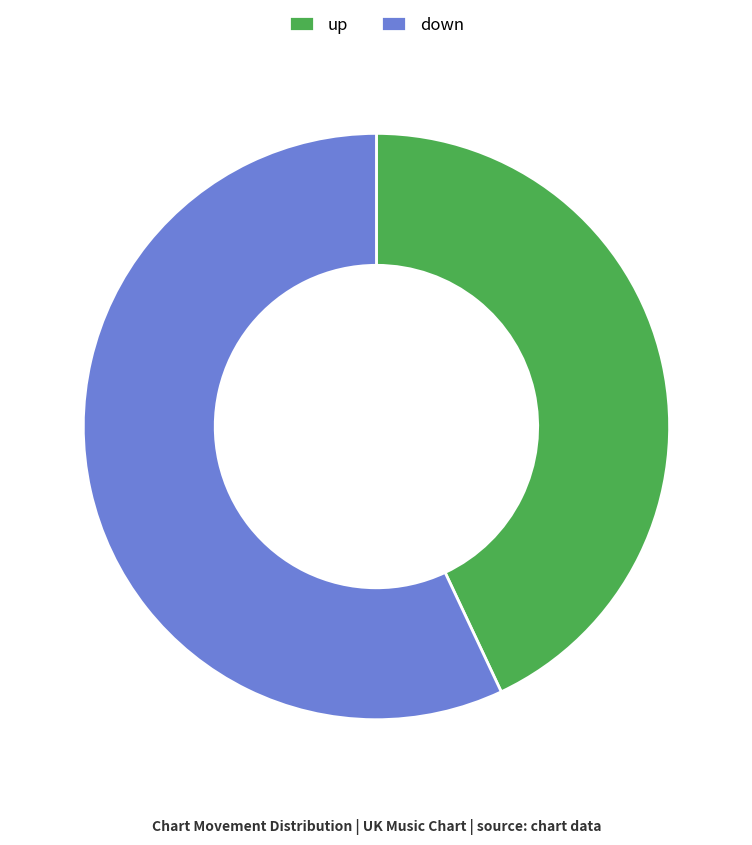

How many segments does this pie chart have?

2